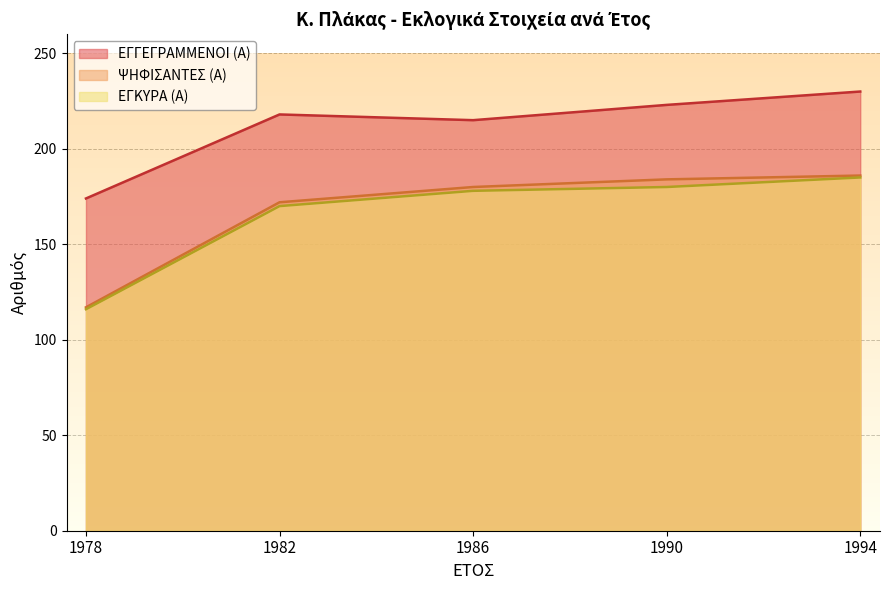

What is the value of the ΨΗΦΙΣΑΝΤΕΣ (Α) point at the 5th from the left?

186